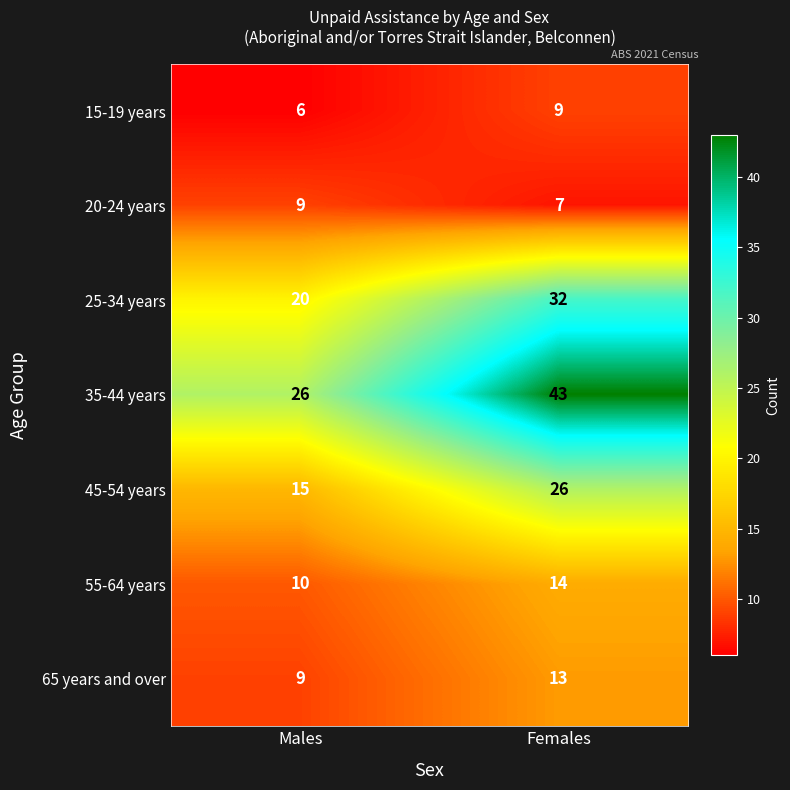

The 20-24 years series shows 7 at Females. True or false?

True